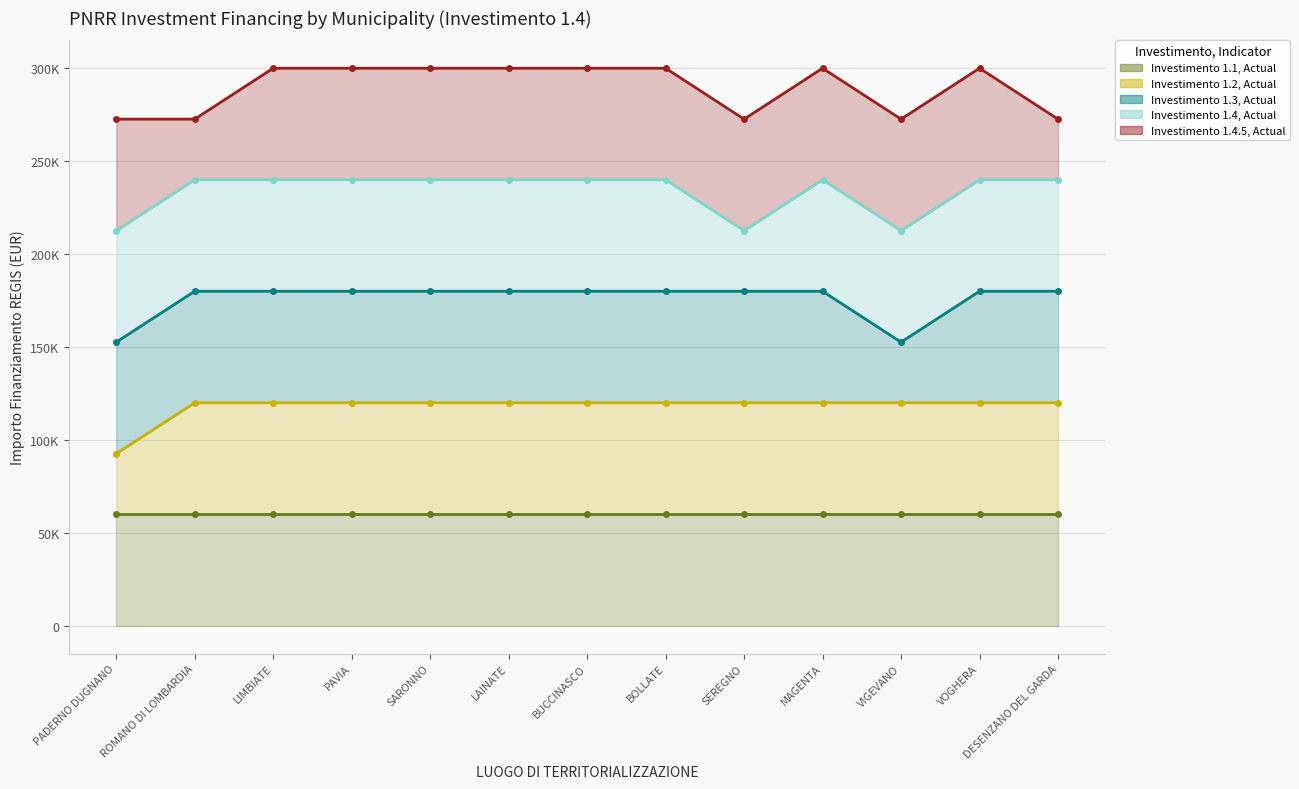

At which category does the chart reach its minimum across all series?

PADERNO DUGNANO